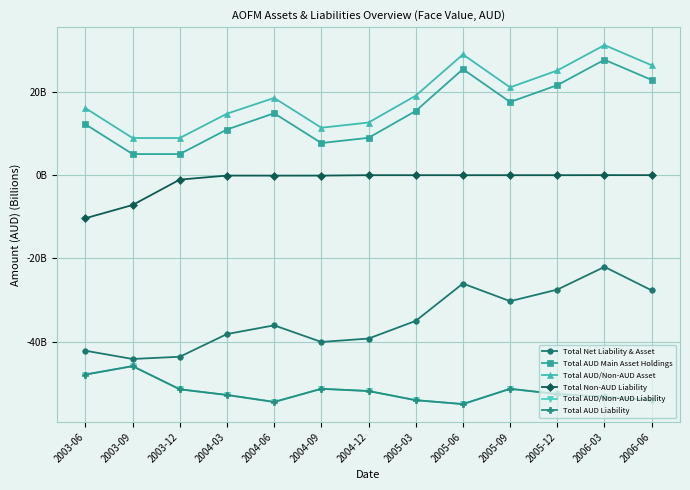

Does the chart have visible grid lines?

Yes